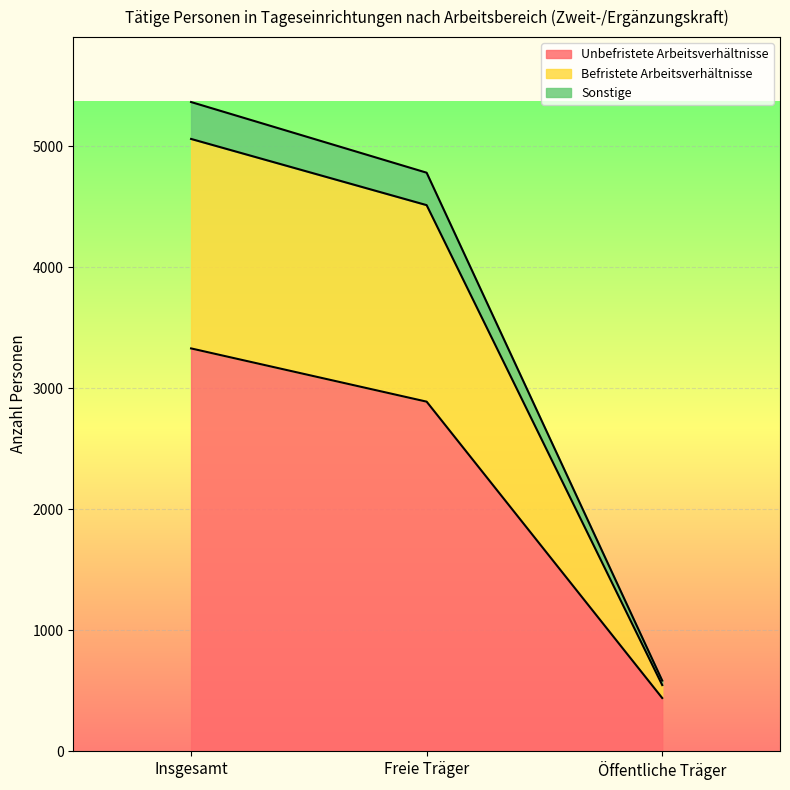

Reading left to right, list all the values displayed in this chart.

Unbefristete Arbeitsverhältnisse: 3329	2889	440
Befristete Arbeitsverhältnisse: 5060	4513	547
Sonstige: 5365	4781	584